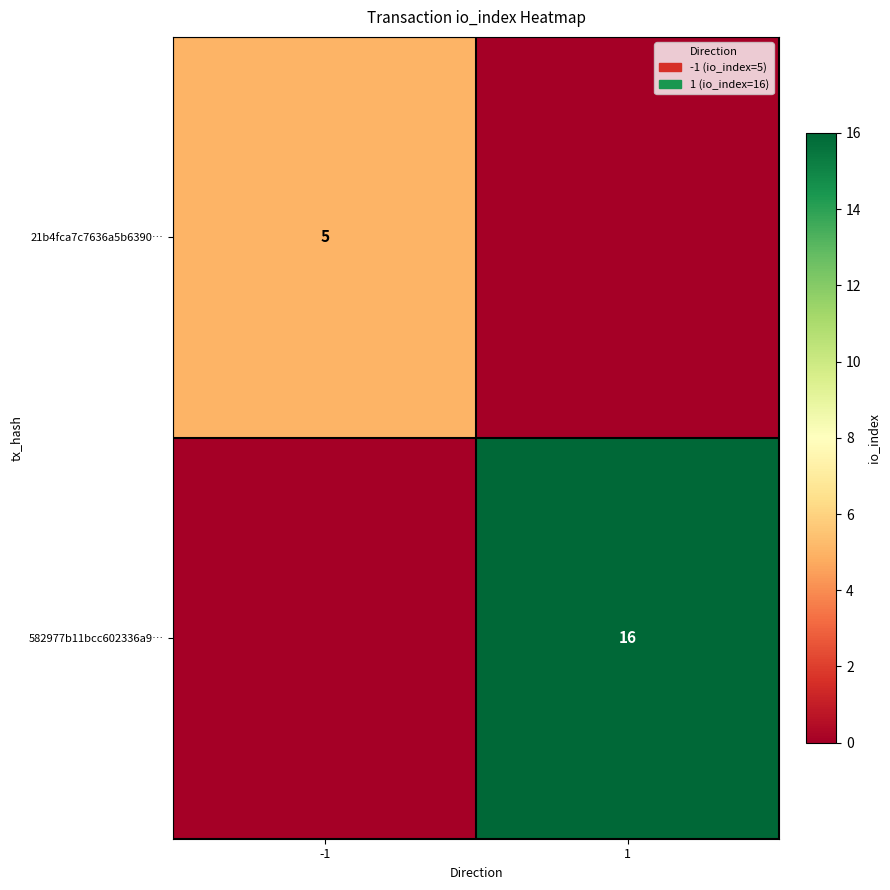

The value of 21b4fca7c7636a5b6390… at -1 is 3. True or false?

False